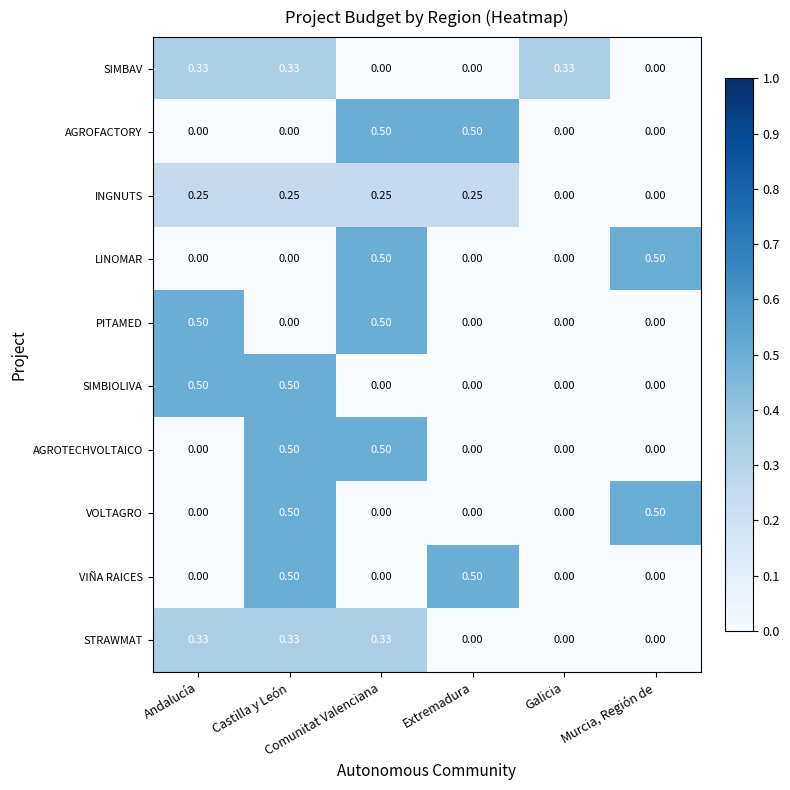

What is the maximum value shown in the chart?

0.5